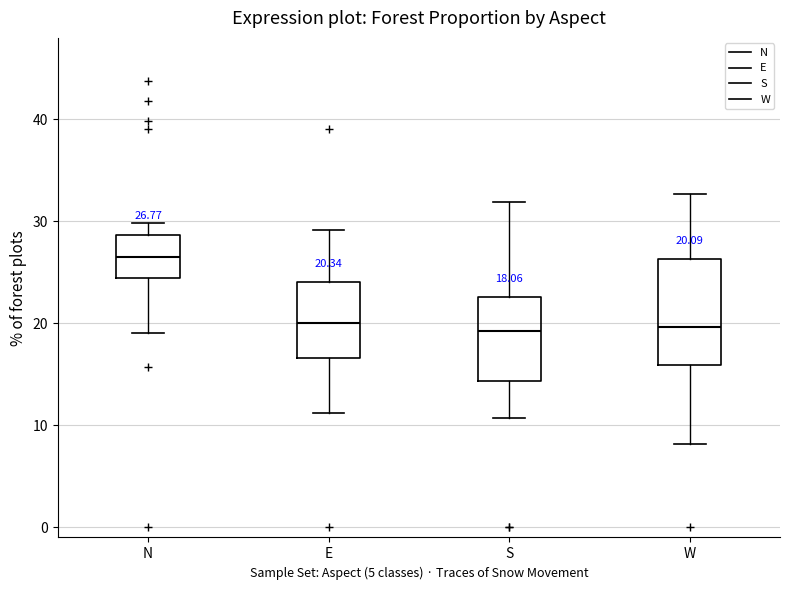

Comparing the boxes themselves (not the whiskers), which one is the tallest?

W